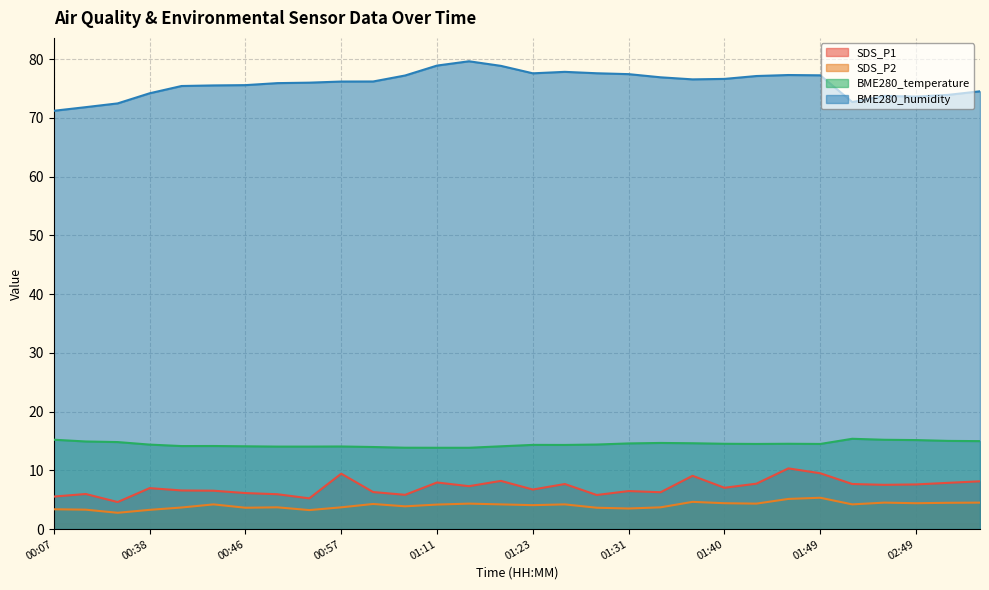

Reading left to right, transcribe all the data shown in this chart.

SDS_P1: 00:07=5.5	00:25=6.0	00:27=4.6	00:38=7.0	00:41=6.6	00:43=6.5	00:46=6.1	00:51=5.9	00:54=5.2	00:57=9.4	01:02=6.3	01:09=5.8	01:11=7.9	01:14=7.3	01:20=8.2	01:23=6.7	01:26=7.7	01:29=5.8	01:31=6.5	01:34=6.3	01:37=9.1	01:40=7.0	01:43=7.7	01:46=10.3	01:49=9.5	02:40=7.7	02:46=7.5	02:49=7.6	02:51=7.9	02:54=8.1
SDS_P2: 00:07=3.4	00:25=3.3	00:27=2.8	00:38=3.3	00:41=3.7	00:43=4.2	00:46=3.6	00:51=3.7	00:54=3.2	00:57=3.7	01:02=4.3	01:09=3.9	01:11=4.2	01:14=4.3	01:20=4.2	01:23=4.1	01:26=4.2	01:29=3.6	01:31=3.5	01:34=3.7	01:37=4.6	01:40=4.4	01:43=4.3	01:46=5.1	01:49=5.3	02:40=4.2	02:46=4.5	02:49=4.4	02:51=4.5	02:54=4.5
BME280_temperature: 00:07=15.2	00:25=14.9	00:27=14.8	00:38=14.4	00:41=14.1	00:43=14.1	00:46=14.1	00:51=14.0	00:54=14.0	00:57=14.1	01:02=14.0	01:09=13.8	01:11=13.8	01:14=13.8	01:20=14.1	01:23=14.3	01:26=14.3	01:29=14.4	01:31=14.6	01:34=14.7	01:37=14.6	01:40=14.5	01:43=14.5	01:46=14.5	01:49=14.5	02:40=15.4	02:46=15.2	02:49=15.2	02:51=15.0	02:54=15.0
BME280_humidity: 00:07=71.2	00:25=71.8	00:27=72.5	00:38=74.2	00:41=75.4	00:43=75.5	00:46=75.6	00:51=75.9	00:54=76.0	00:57=76.2	01:02=76.2	01:09=77.2	01:11=78.9	01:14=79.6	01:20=78.9	01:23=77.6	01:26=77.8	01:29=77.6	01:31=77.5	01:34=76.9	01:37=76.6	01:40=76.6	01:43=77.1	01:46=77.3	01:49=77.2	02:40=72.7	02:46=73.8	02:49=73.6	02:51=73.9	02:54=74.5